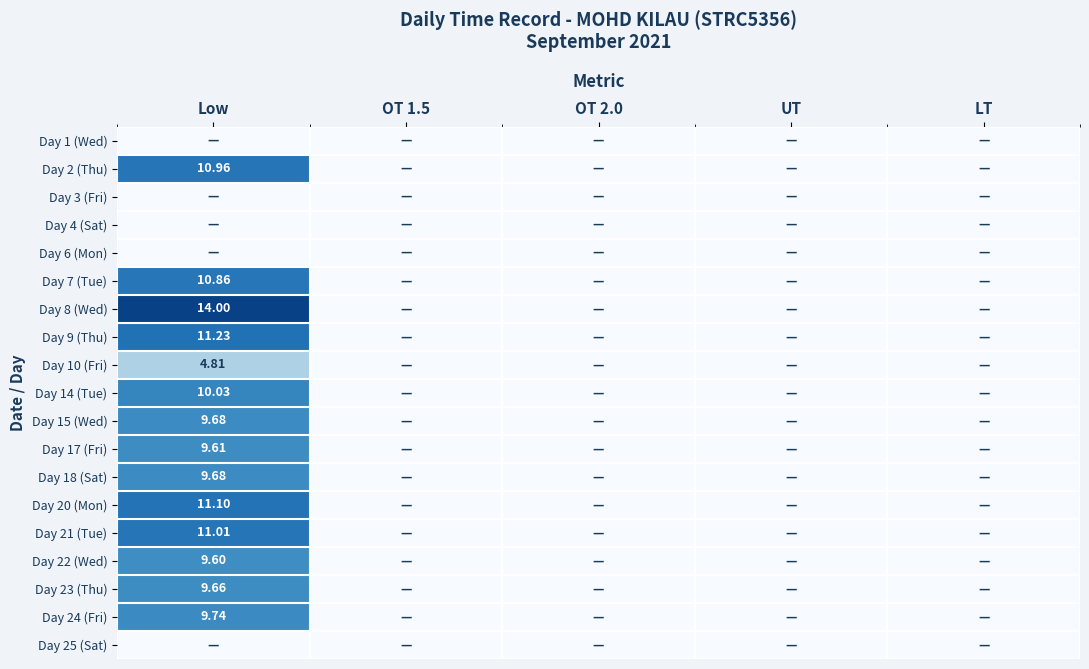

What is the difference between the maximum and minimum values in the Day 24 (Fri) series?

9.7